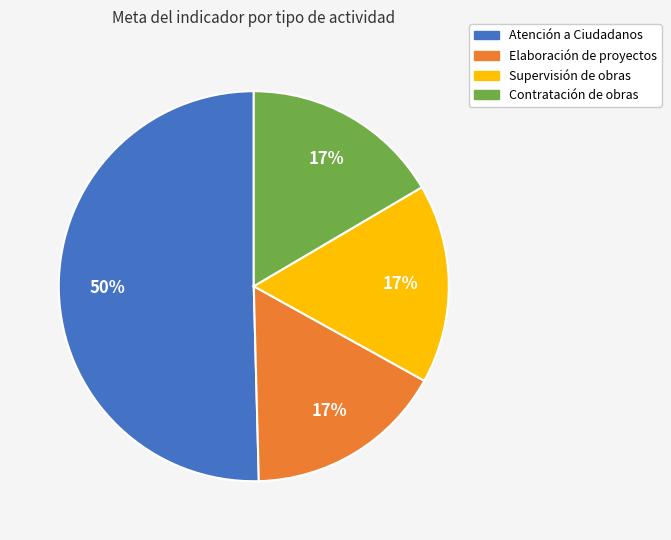

Approximately how many times larger is the value at Supervisión de obras compared to Elaboración de proyectos?

1.0